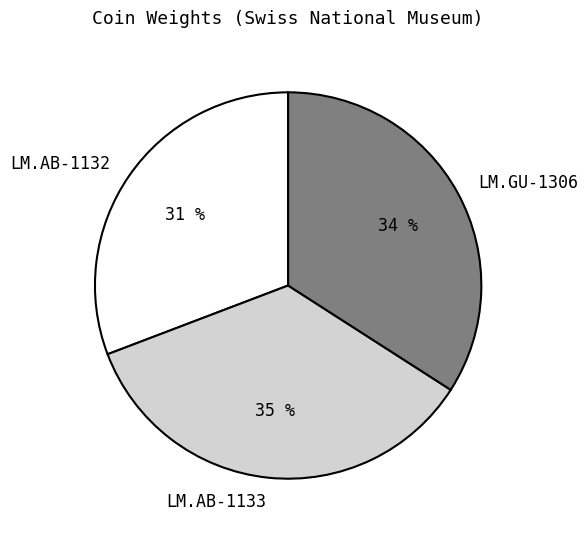

Is there a majority slice in this chart?

No